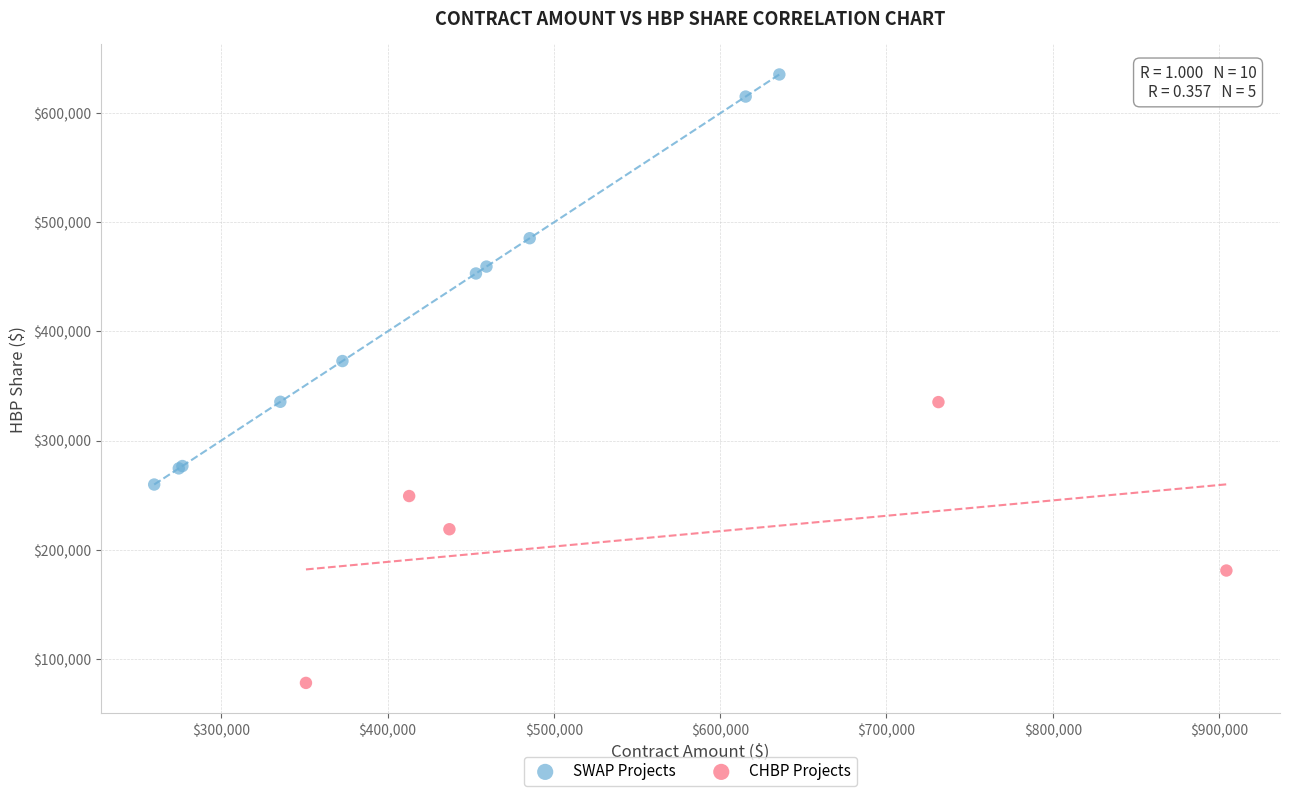

Which series has the widest spread of Y values?

SWAP Projects